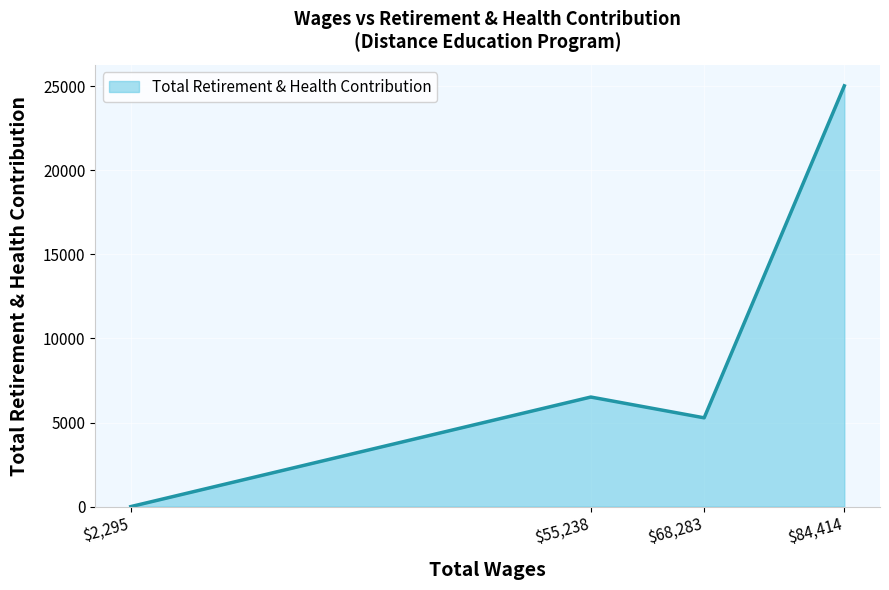

How many values are below 6514?

2